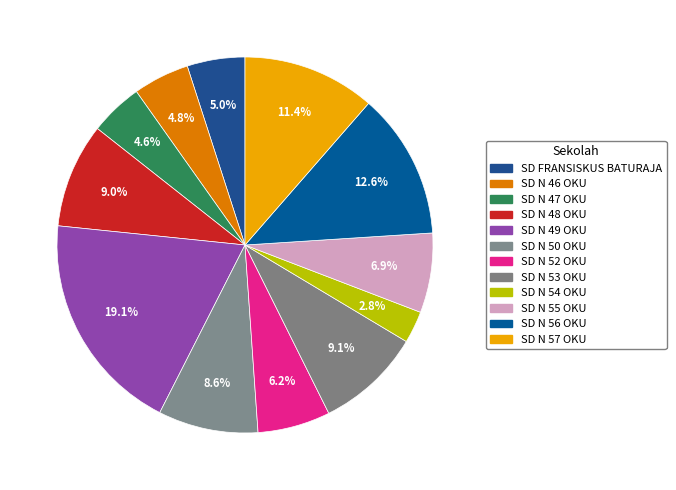

Do SD N 56 OKU and SD N 55 OKU together represent more than half of the pie?

No